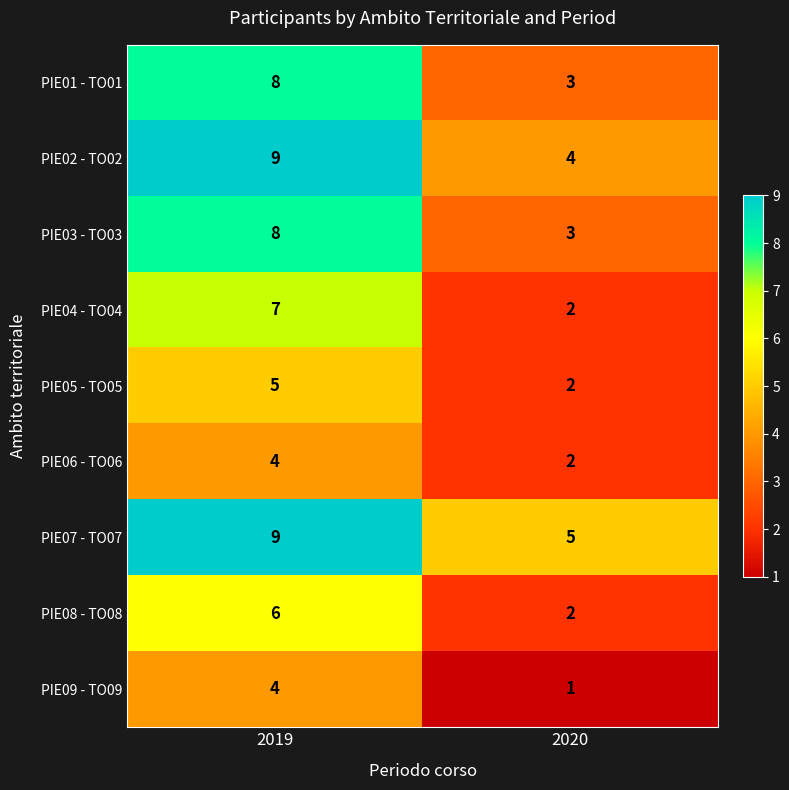

What is the greatest value displayed?

9